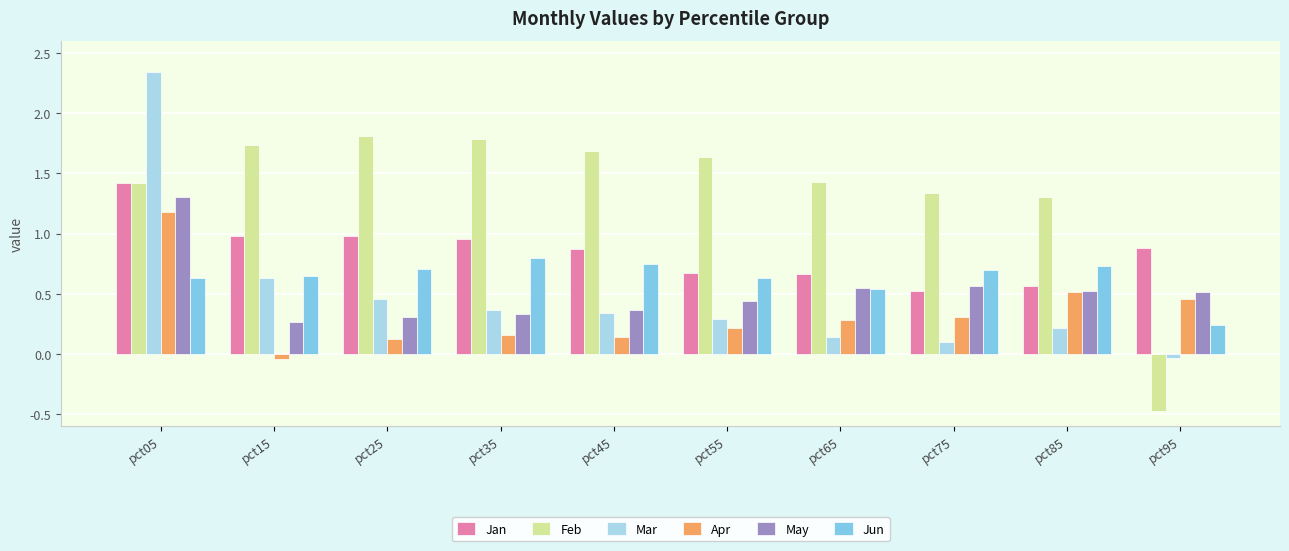

Between pct05 and pct95, which series saw the biggest shift?

Mar